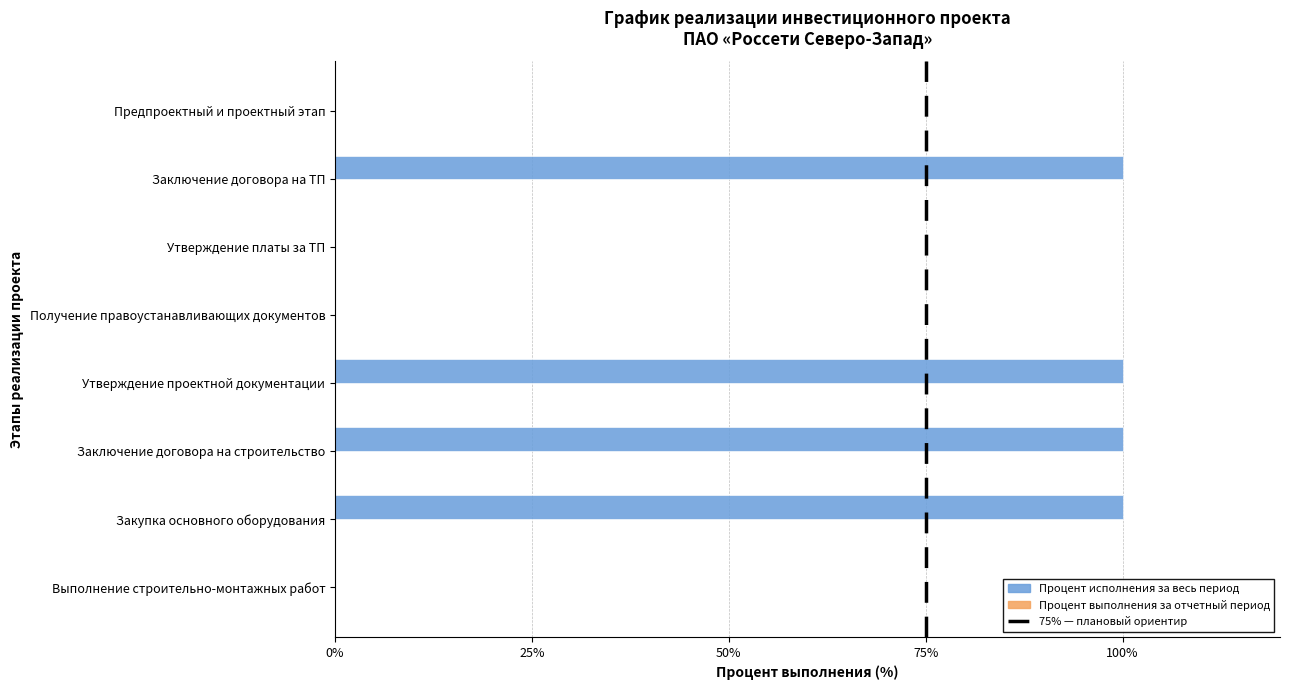

Reading top to bottom, transcribe all the data shown in this chart.

Предпроектный и проектный этап=0	Заключение договора на ТП=100	Утверждение платы за ТП=0	Получение правоустанавливающих документов=0	Утверждение проектной документации=100	Заключение договора на строительство=100	Закупка основного оборудования=100	Выполнение строительно-монтажных работ=0